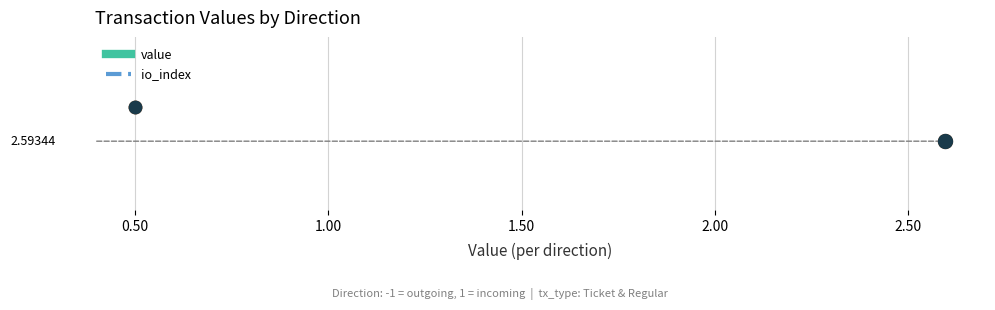

Which series has the largest Y range (max minus min)?

value